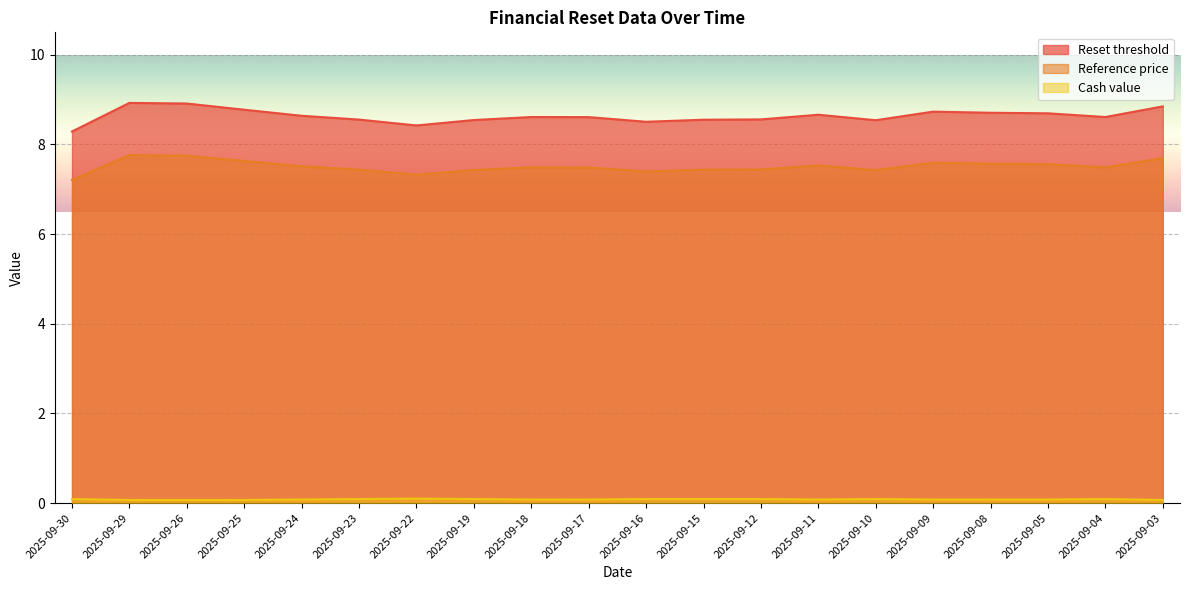

Reading left to right, transcribe all the data shown in this chart.

Reset threshold: 2025-09-30=8.3	2025-09-29=8.9	2025-09-26=8.9	2025-09-25=8.8	2025-09-24=8.6	2025-09-23=8.6	2025-09-22=8.4	2025-09-19=8.5	2025-09-18=8.6	2025-09-17=8.6	2025-09-16=8.5	2025-09-15=8.6	2025-09-12=8.6	2025-09-11=8.7	2025-09-10=8.5	2025-09-09=8.7	2025-09-08=8.7	2025-09-05=8.7	2025-09-04=8.6	2025-09-03=8.8
Reference price: 2025-09-30=7.2	2025-09-29=7.8	2025-09-26=7.8	2025-09-25=7.6	2025-09-24=7.5	2025-09-23=7.4	2025-09-22=7.3	2025-09-19=7.4	2025-09-18=7.5	2025-09-17=7.5	2025-09-16=7.4	2025-09-15=7.4	2025-09-12=7.4	2025-09-11=7.5	2025-09-10=7.4	2025-09-09=7.6	2025-09-08=7.6	2025-09-05=7.6	2025-09-04=7.5	2025-09-03=7.7
Cash value: 2025-09-30=0.1	2025-09-29=0.1	2025-09-26=0.1	2025-09-25=0.1	2025-09-24=0.1	2025-09-23=0.1	2025-09-22=0.1	2025-09-19=0.1	2025-09-18=0.1	2025-09-17=0.1	2025-09-16=0.1	2025-09-15=0.1	2025-09-12=0.1	2025-09-11=0.1	2025-09-10=0.1	2025-09-09=0.1	2025-09-08=0.1	2025-09-05=0.1	2025-09-04=0.1	2025-09-03=0.1